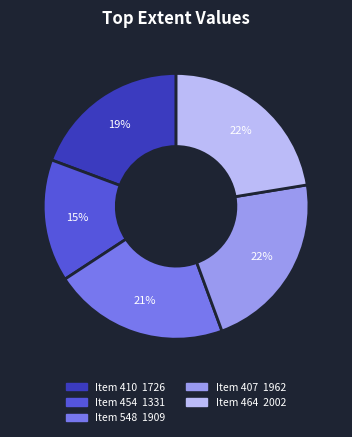

How many segments does this pie chart have?

5